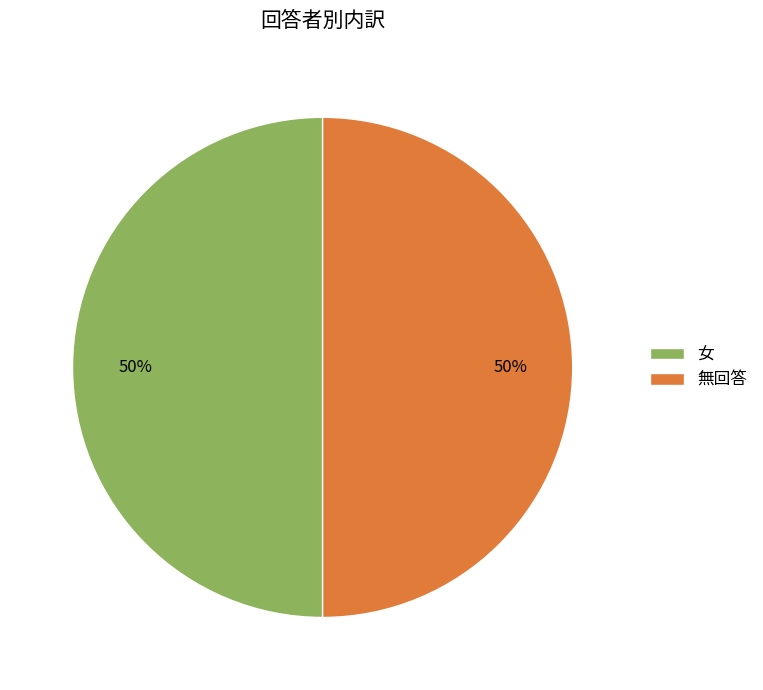

Combined, do 無回答 and 女 account for over 50%?

Yes